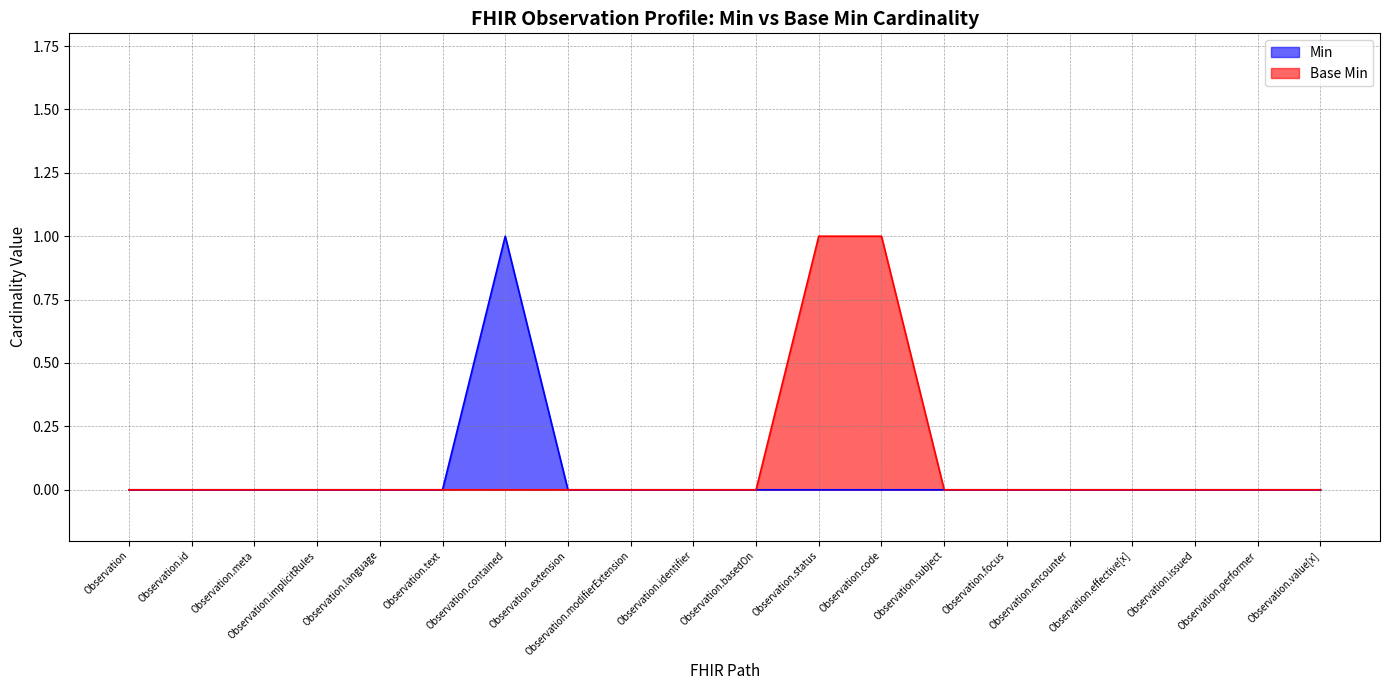

What is the label of the 2nd point from the left?

Observation.id